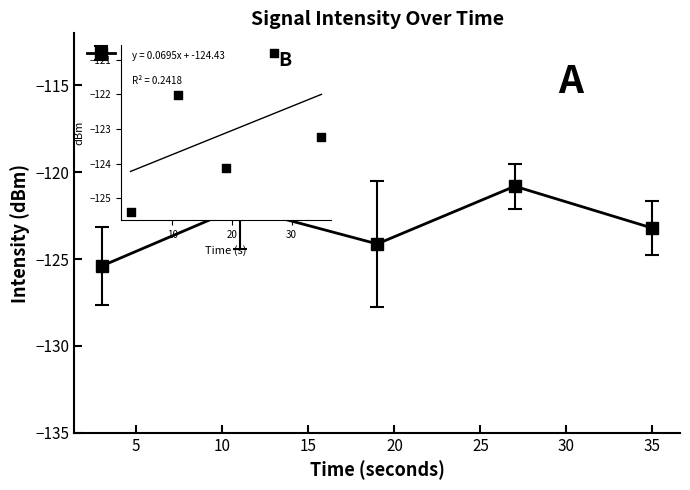

Between 5 and 20, which is larger?

5